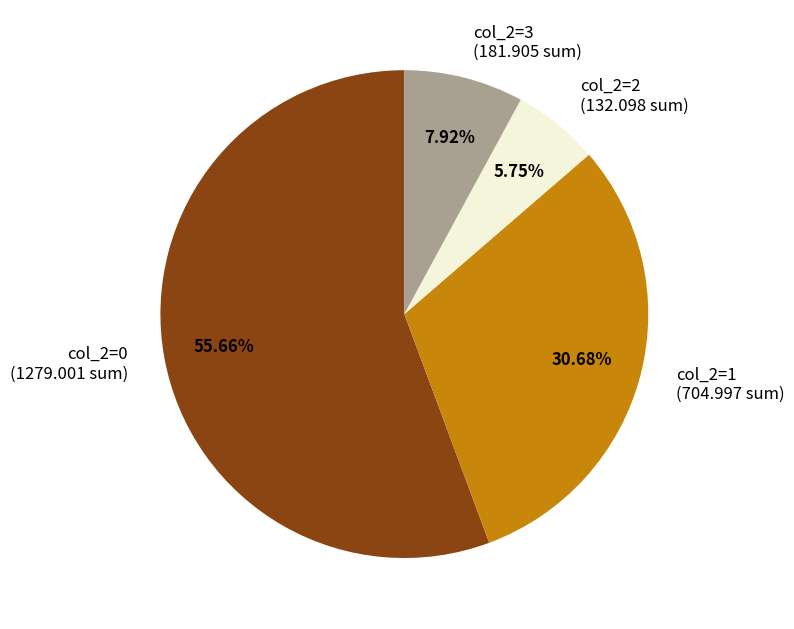

To the nearest percent, what is the difference between the largest and smallest slice percentages?

50%